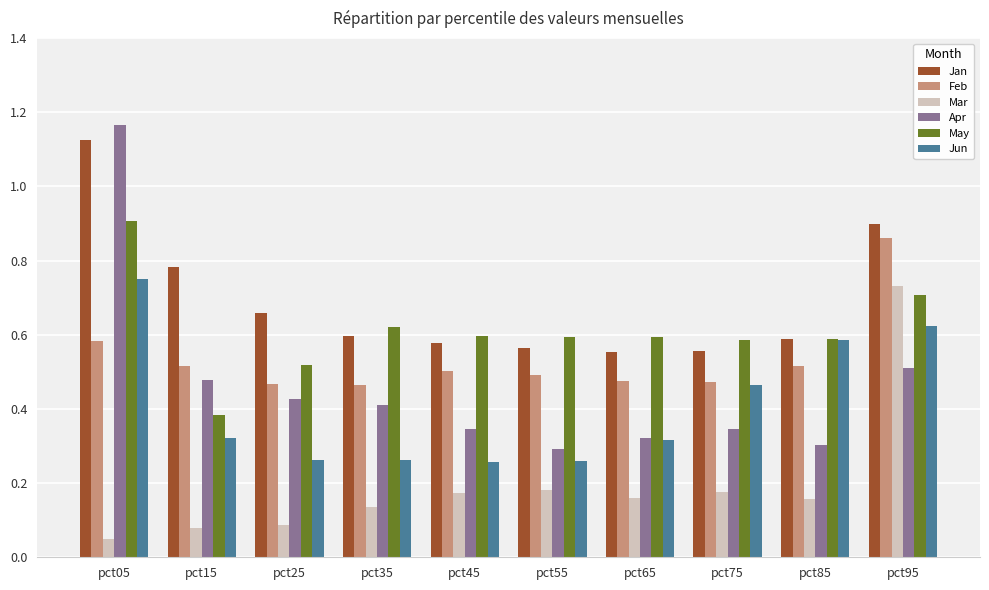

At which label is May closest to 0?

pct15